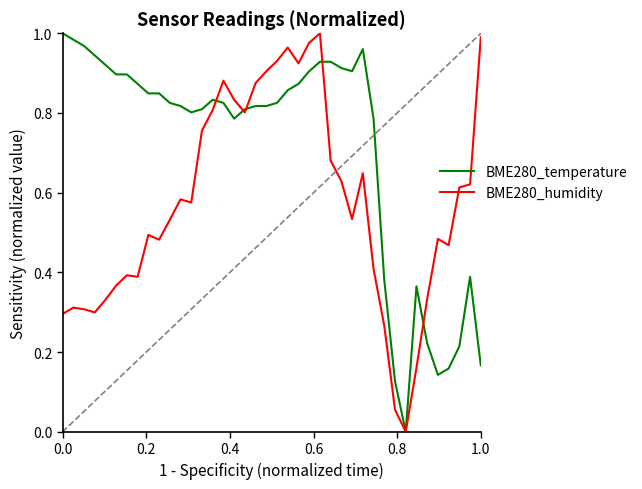

True or false: BME280_humidity has more than 0 points higher than both neighbors.

True